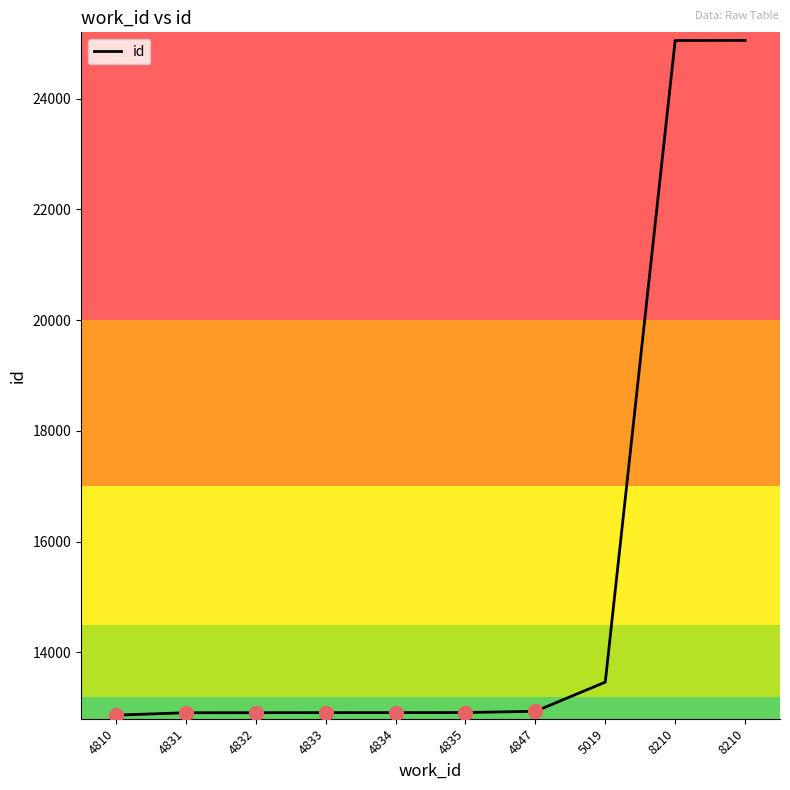

What is the value of the 7th point from the left?

12934